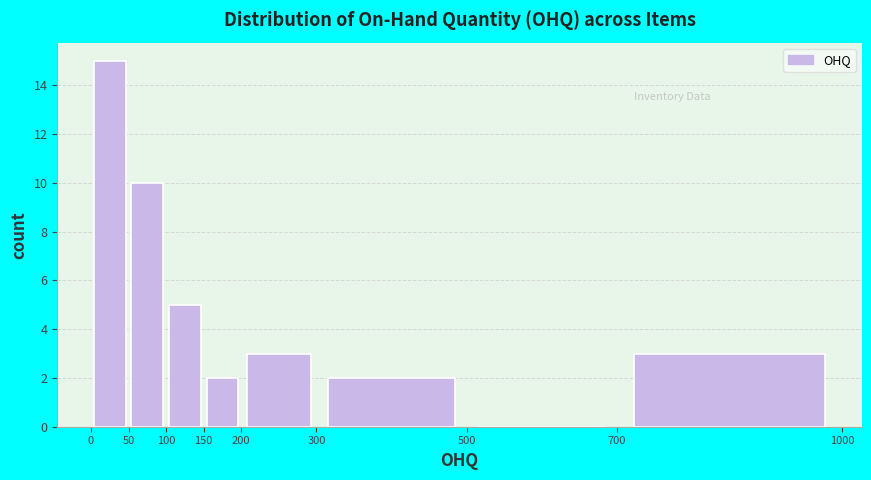

Reading left to right, transcribe this chart: for each bar, give the range it covers on the x-axis and its height. The values are not printed on the chart, so give them approximately, as read against the axis.

0 to 50: 15
50 to 100: 10
100 to 150: 5
150 to 200: 2
200 to 300: 3
300 to 500: 2
500 to 700: 0
700 to 1000: 3